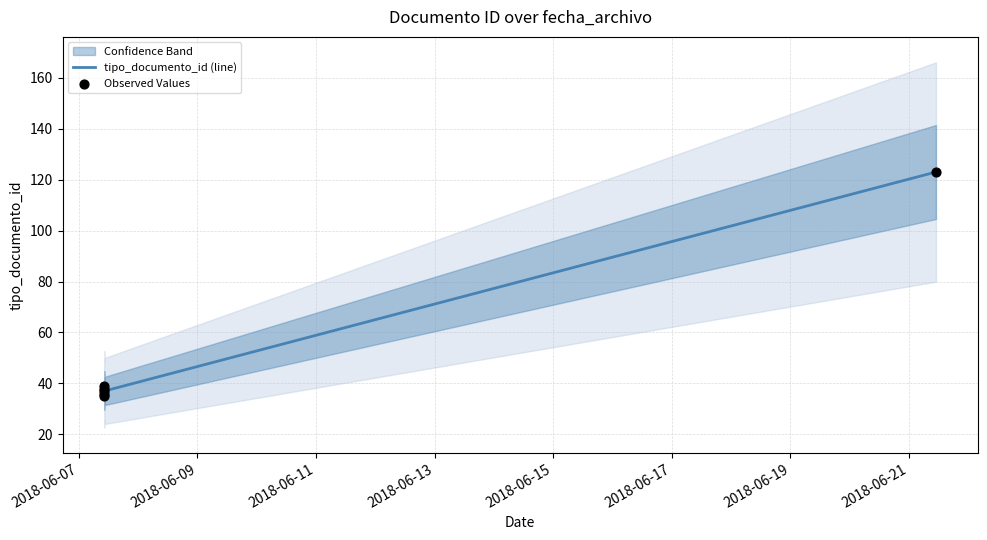

At how many categories does at least one series exceed 107?

1